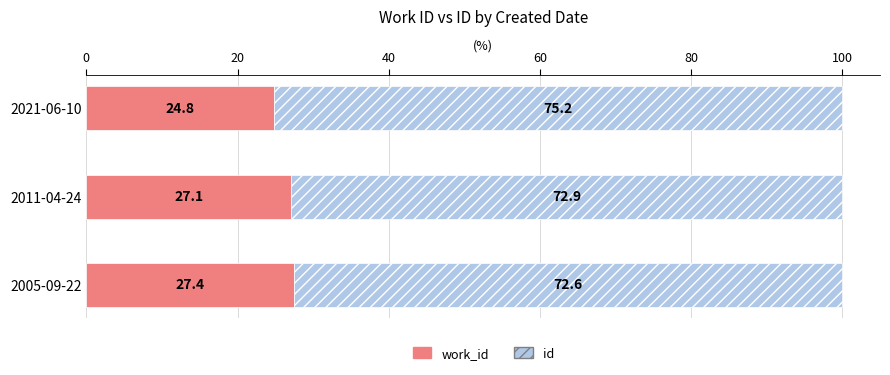

What is the total value across all series at 2005-09-22?

100.0